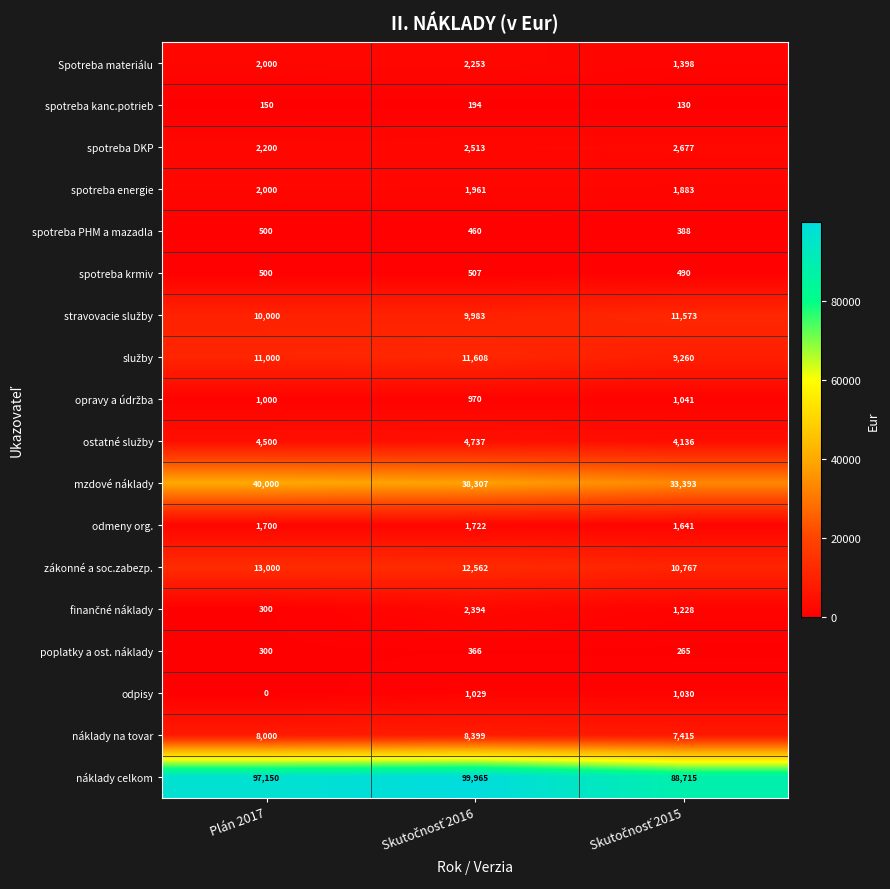

At which label is náklady na tovar closest to 7907?

Plán 2017